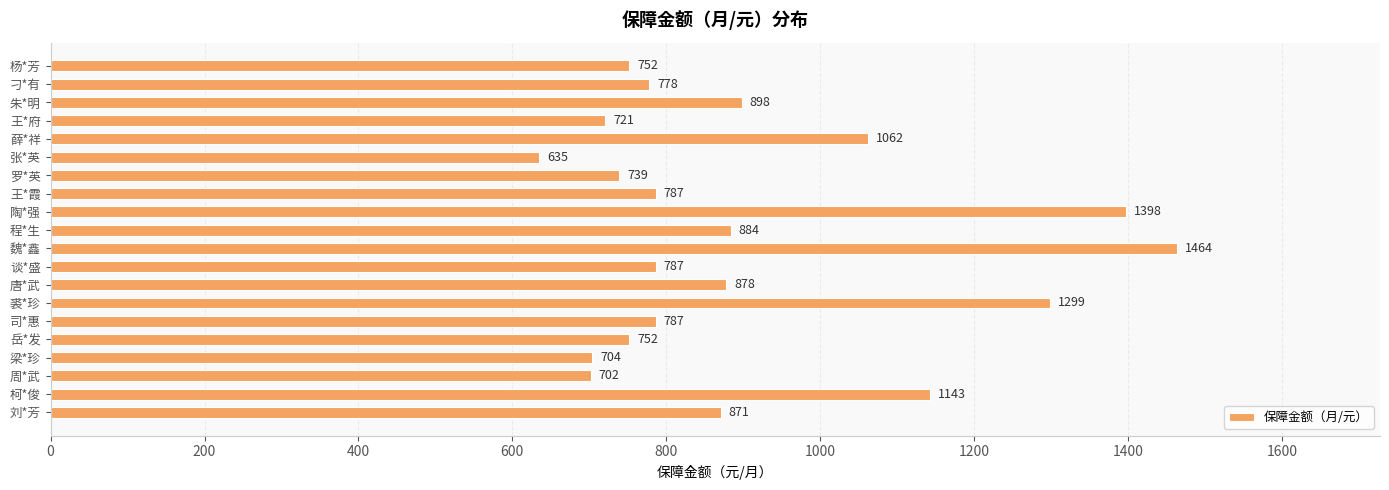

How many values are below 787?

8